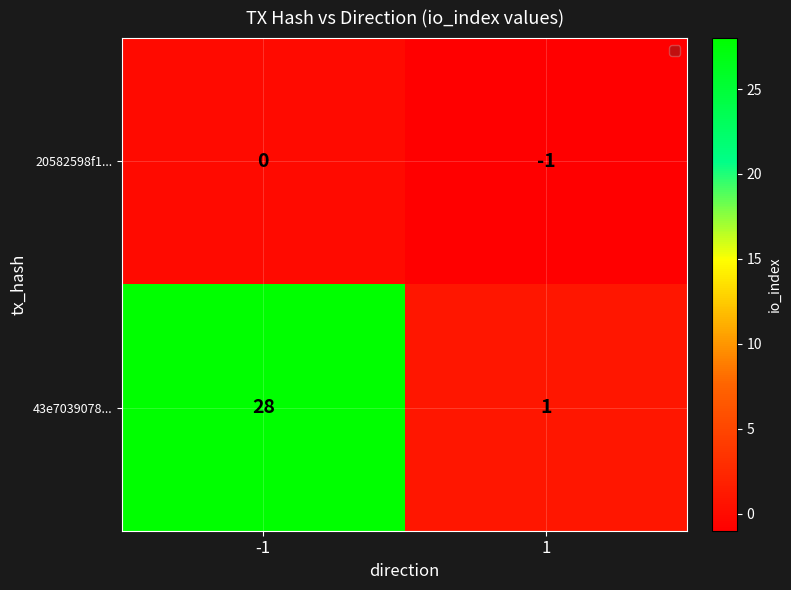

Is the value of 43e7039078... at 1 greater than the value of 20582598f1... at 1?

Yes